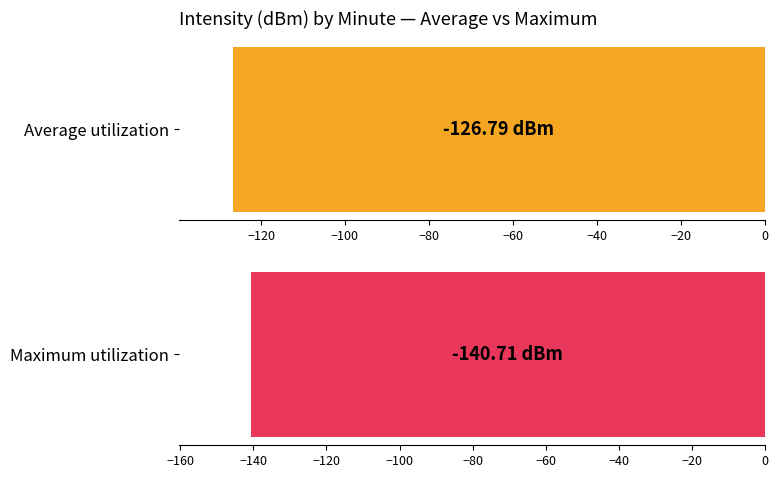

How many series are shown in this chart?

2